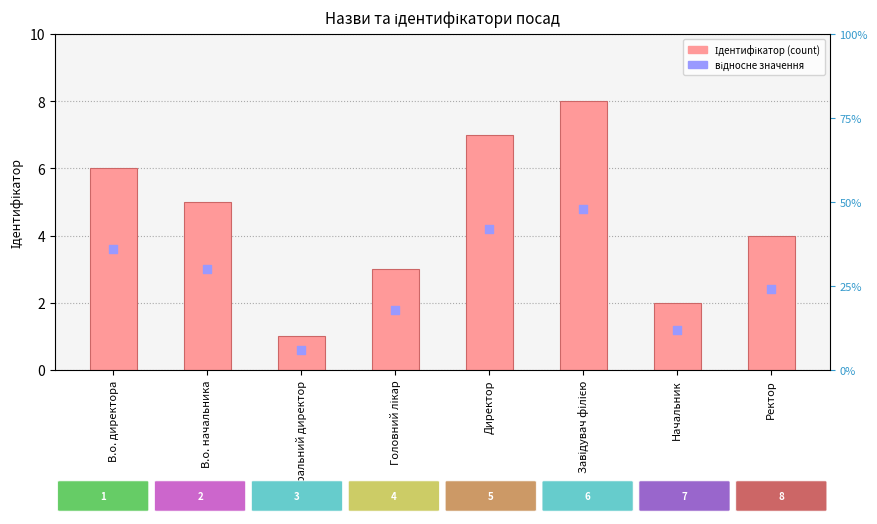

What is the total value across all series at Генеральний директор?

1.6